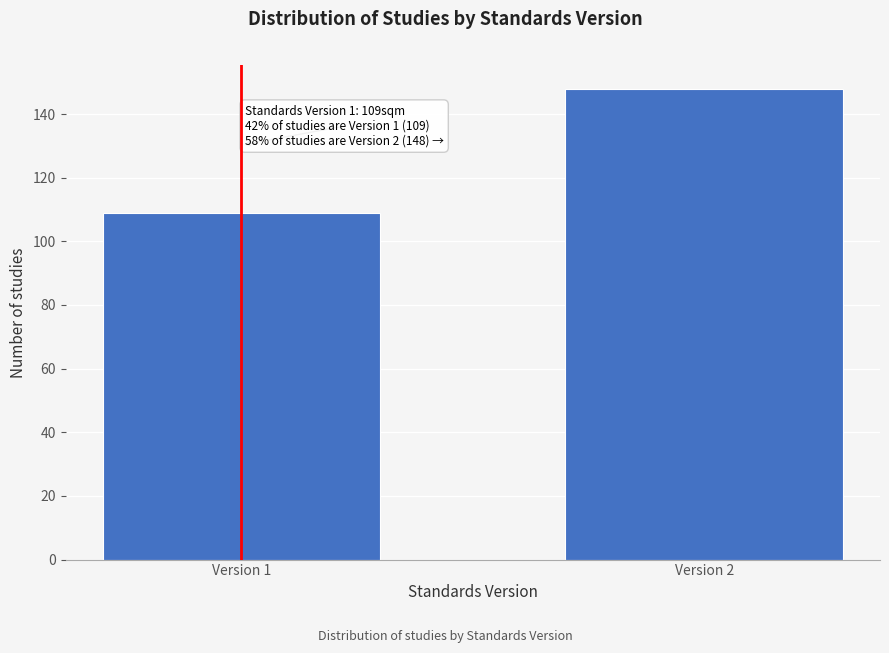

Reading left to right, list all the values displayed in this chart.

109	148